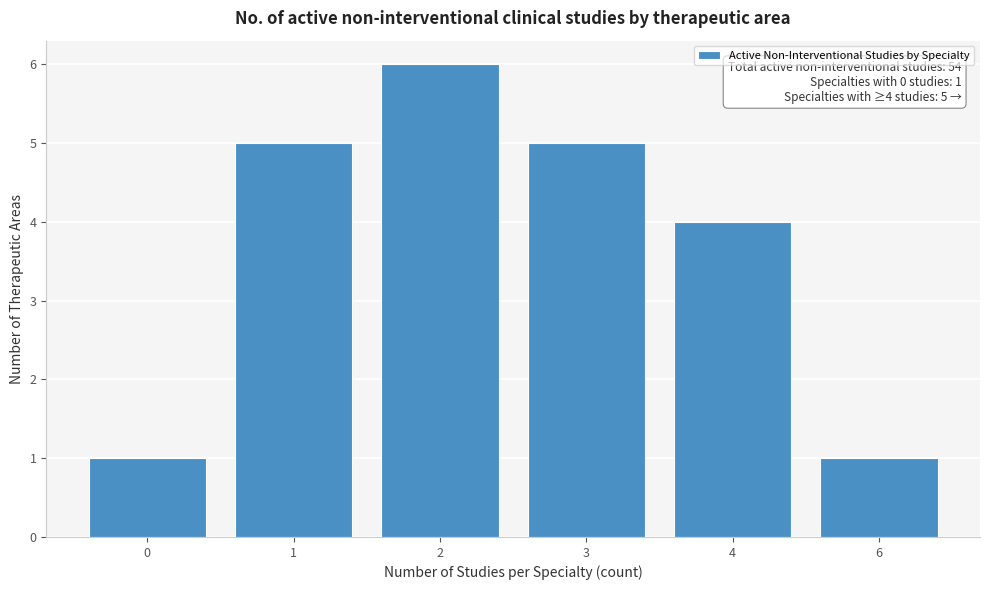

Reading left to right, what are all the values shown in this chart?

0=1	1=5	2=6	3=5	4=4	6=1